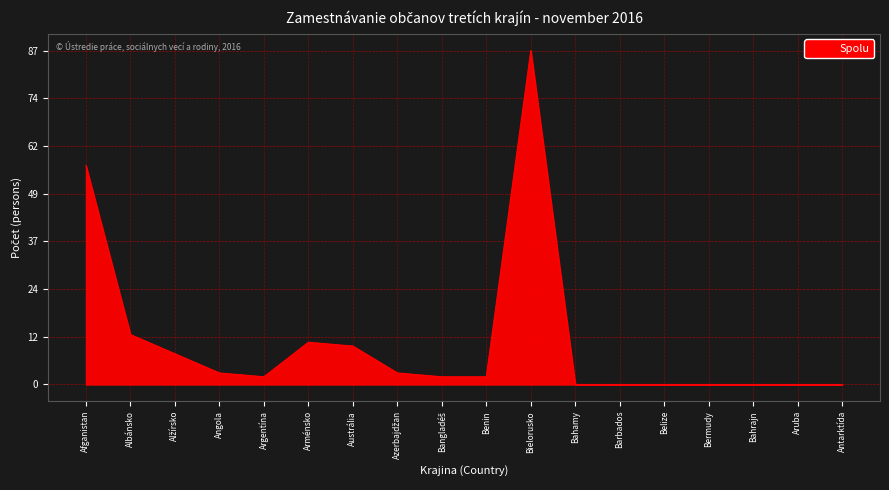

What is the ratio of the value at Angola to the value at Austrália?

0.3